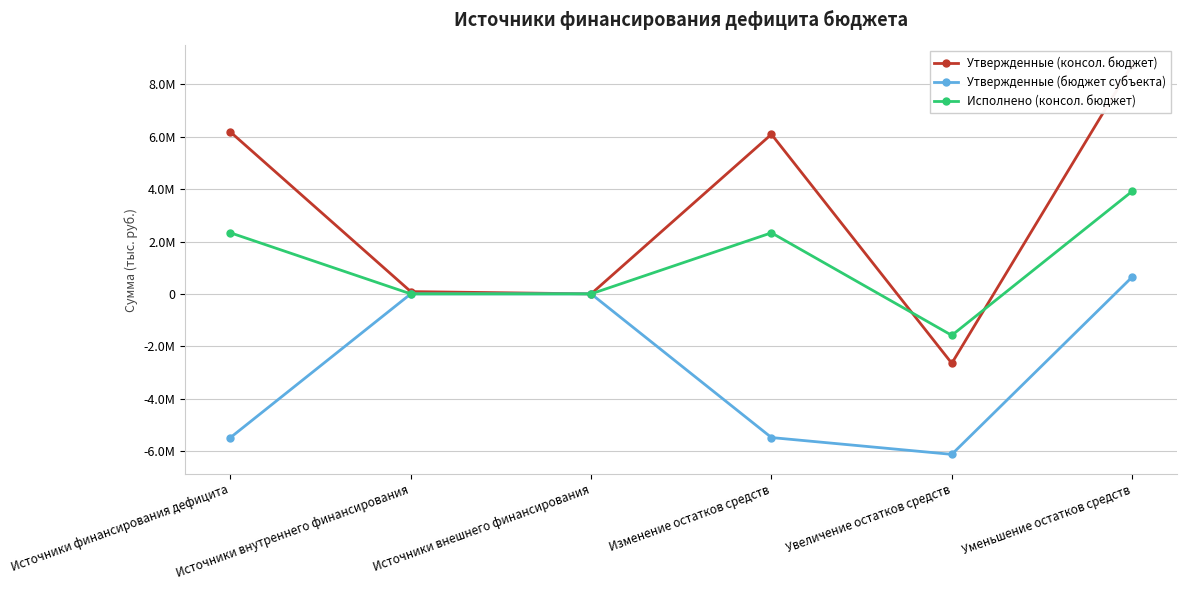

List the series in order of their peak value, lowest first.

Утвержденные (бюджет субъекта), Исполнено (консол. бюджет), Утвержденные (консол. бюджет)